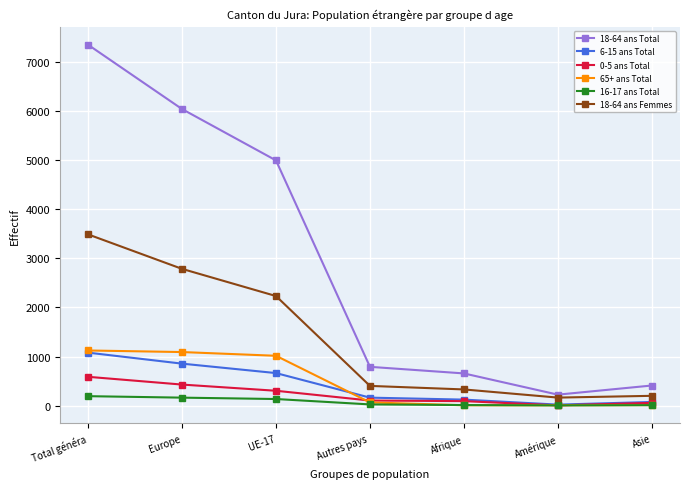

Which series has the widest spread of values?

18-64 ans Total